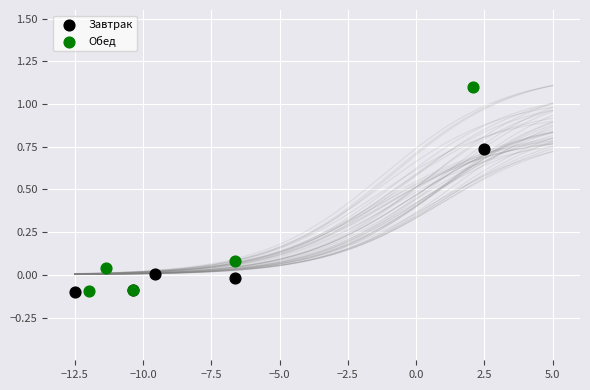

What are all the series names shown in the legend?

Завтрак, Обед